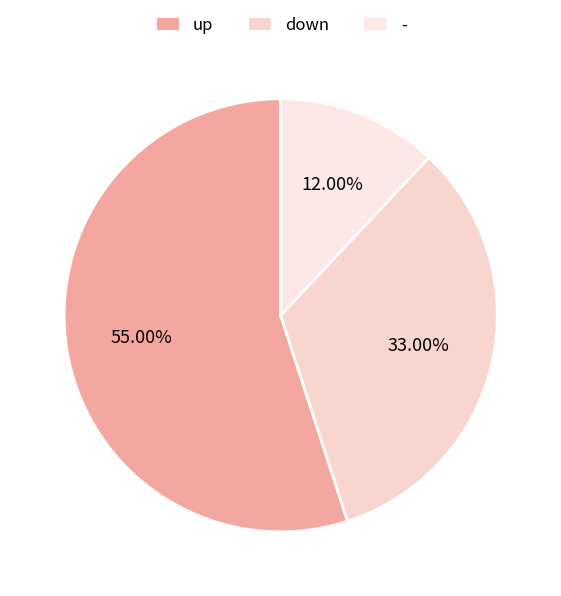

What percentage is NOT represented by up?

45.0%